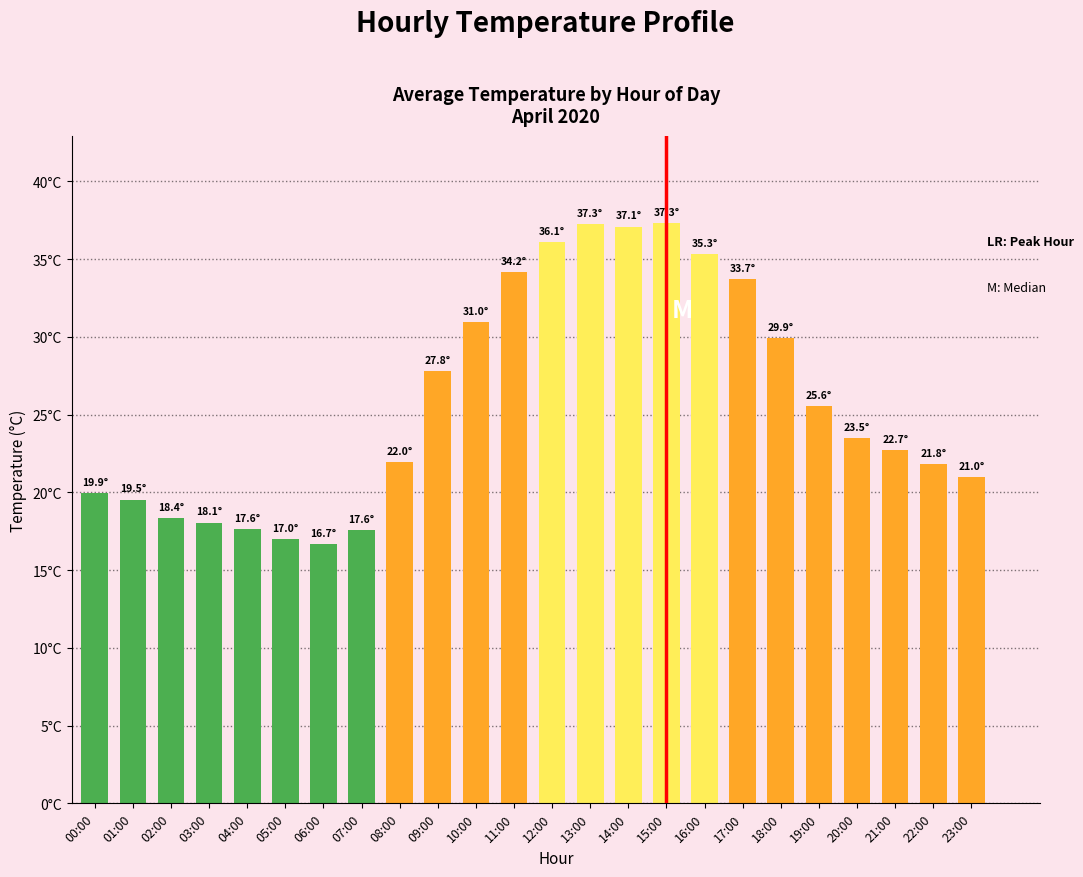

Are the bars horizontal?

No